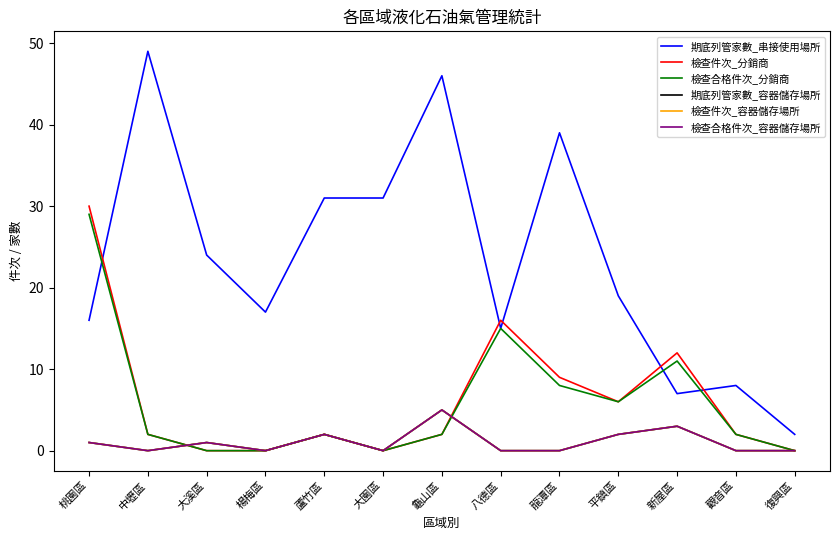

Reading right to left, list all the values displayed in this chart.

期底列管家數_串接使用場所: 2	8	7	19	39	15	46	31	31	17	24	49	16
檢查件次_分銷商: 0	2	12	6	9	16	2	0	2	0	0	2	30
檢查合格件次_分銷商: 0	2	11	6	8	15	2	0	2	0	0	2	29
期底列管家數_容器儲存場所: 0	0	3	2	0	0	5	0	2	0	1	0	1
檢查件次_容器儲存場所: 0	0	3	2	0	0	5	0	2	0	1	0	1
檢查合格件次_容器儲存場所: 0	0	3	2	0	0	5	0	2	0	1	0	1